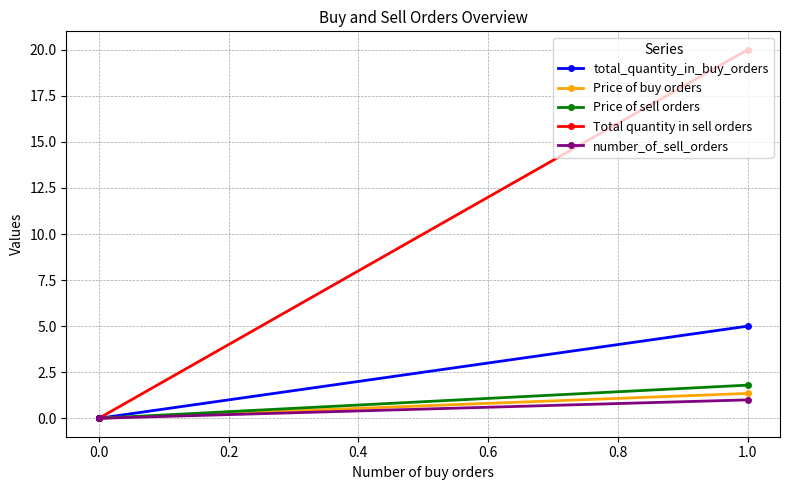

How many data points in total_quantity_in_buy_orders are above 0?

1